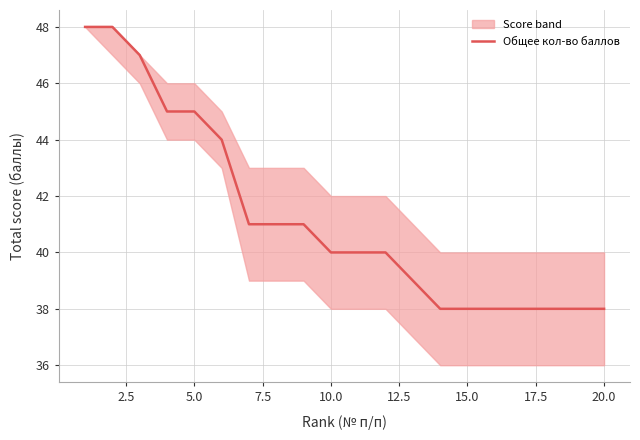

True or false: Общее кол-во баллов has a value of 45 at 5.0.

True